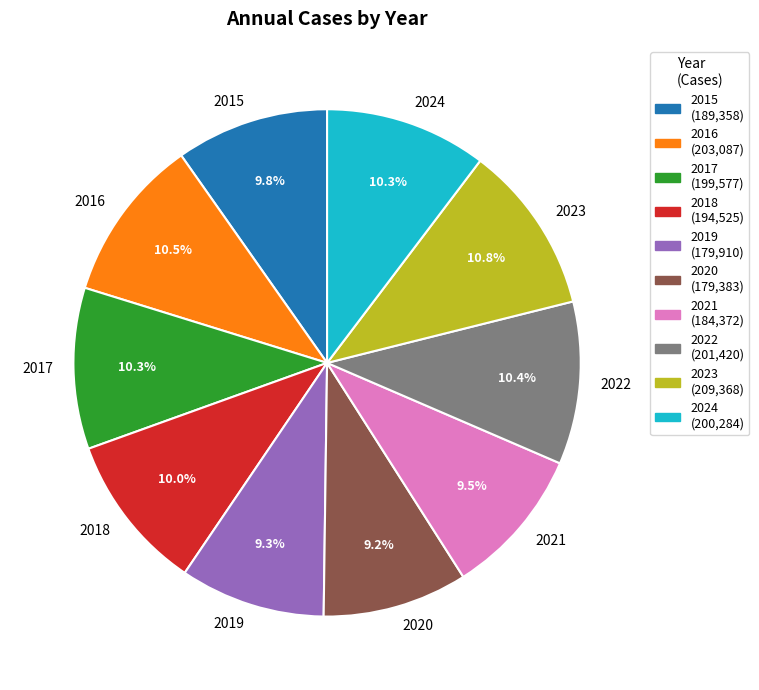

Is 2016 the majority of the pie?

No